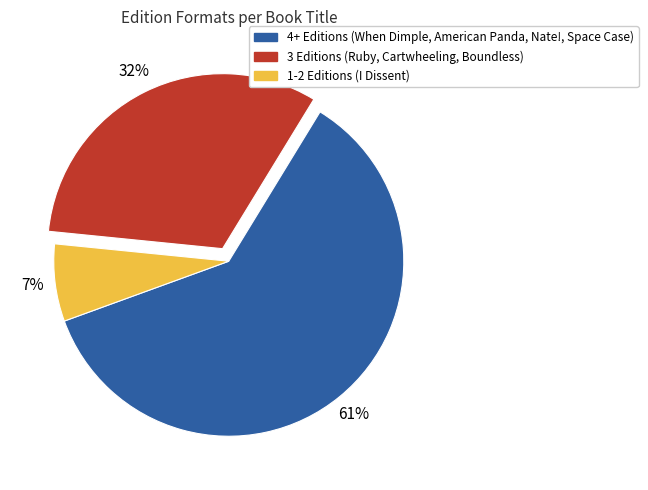

To the nearest percent, what is the average slice percentage?

33%